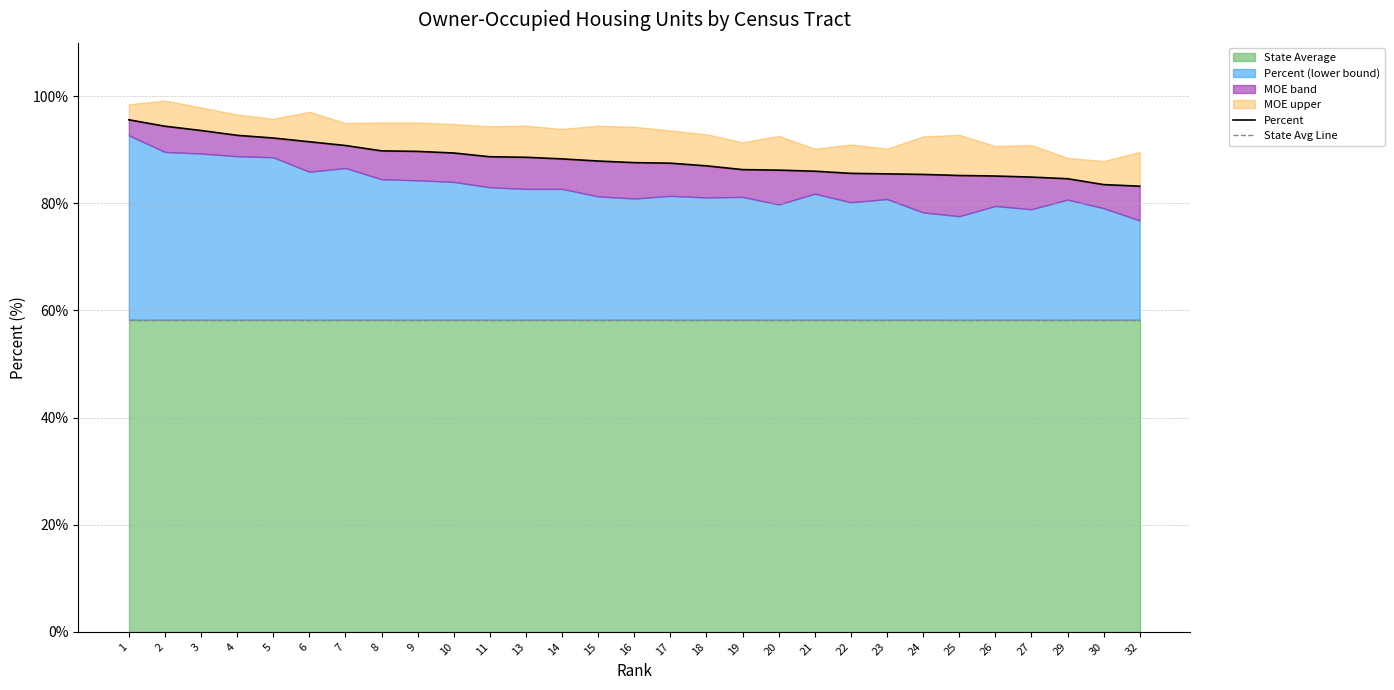

Rank the series at 23 from lowest to highest value.

State Avg Line, Percent